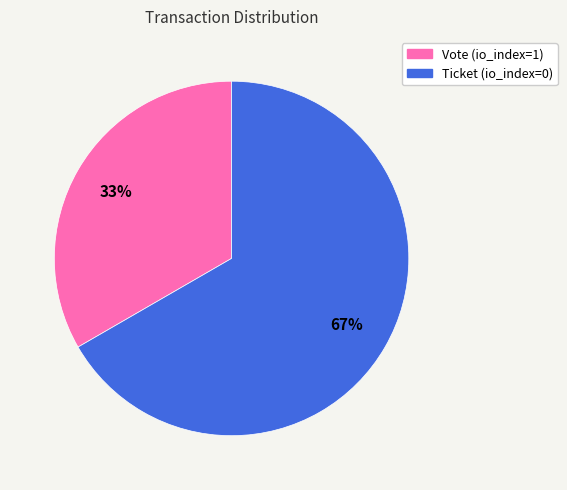

What is the smallest slice in the pie chart?

Vote (io_index=1)